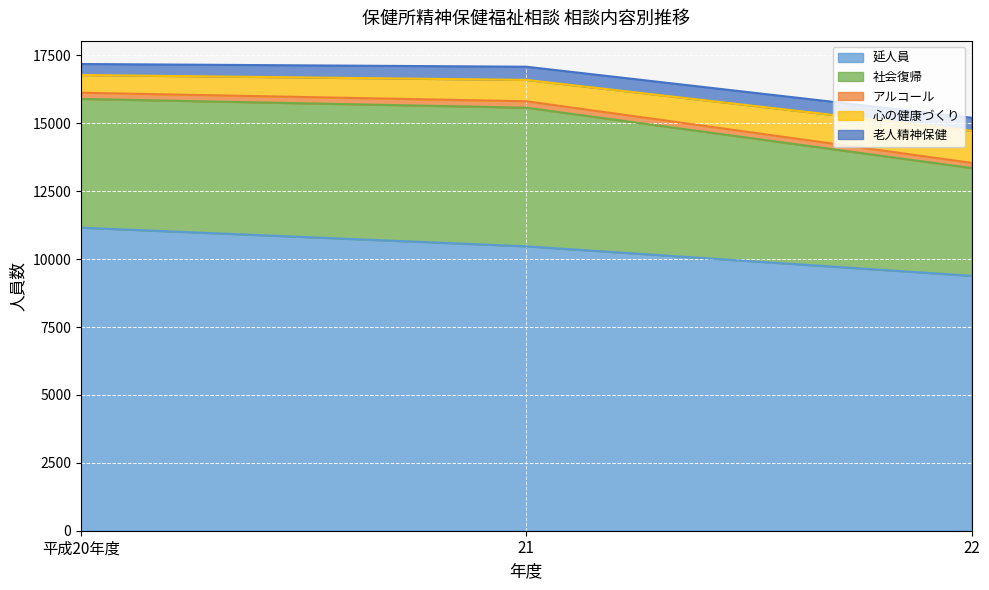

What position from the right is 21?

2